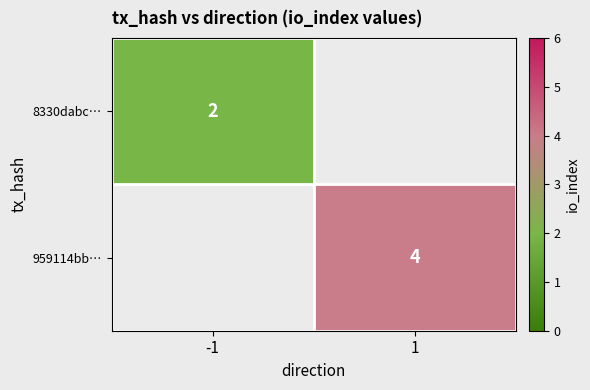

True or false: 959114bb… has a value of 4 at 1.

True